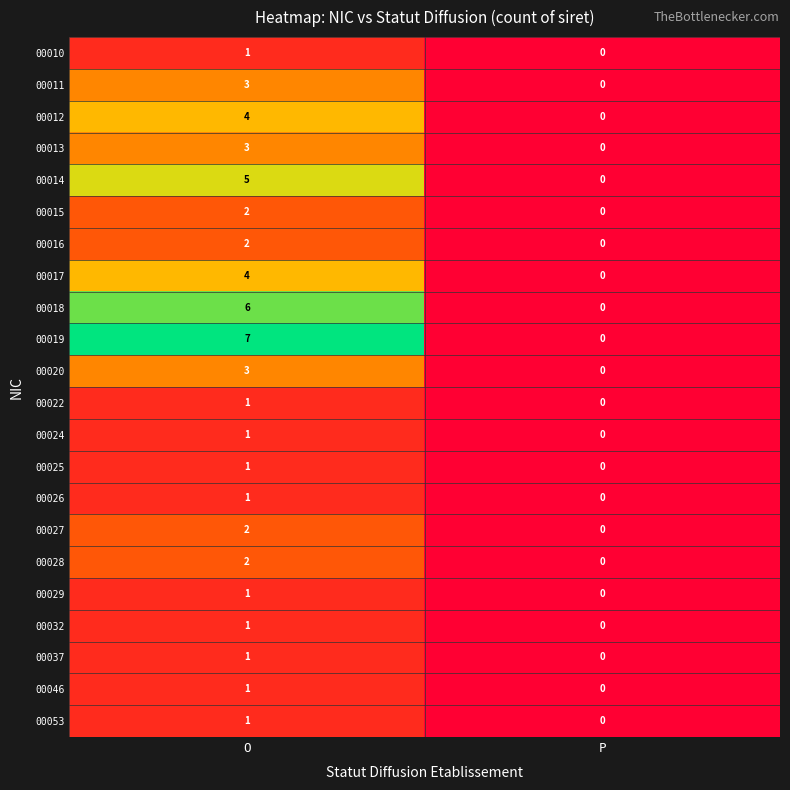

Rank the categories by 00011 value from lowest to highest.

P, O